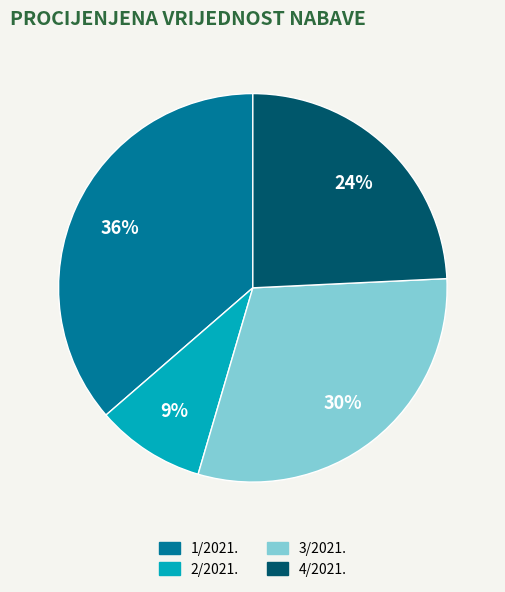

How many slices are in this pie chart?

4